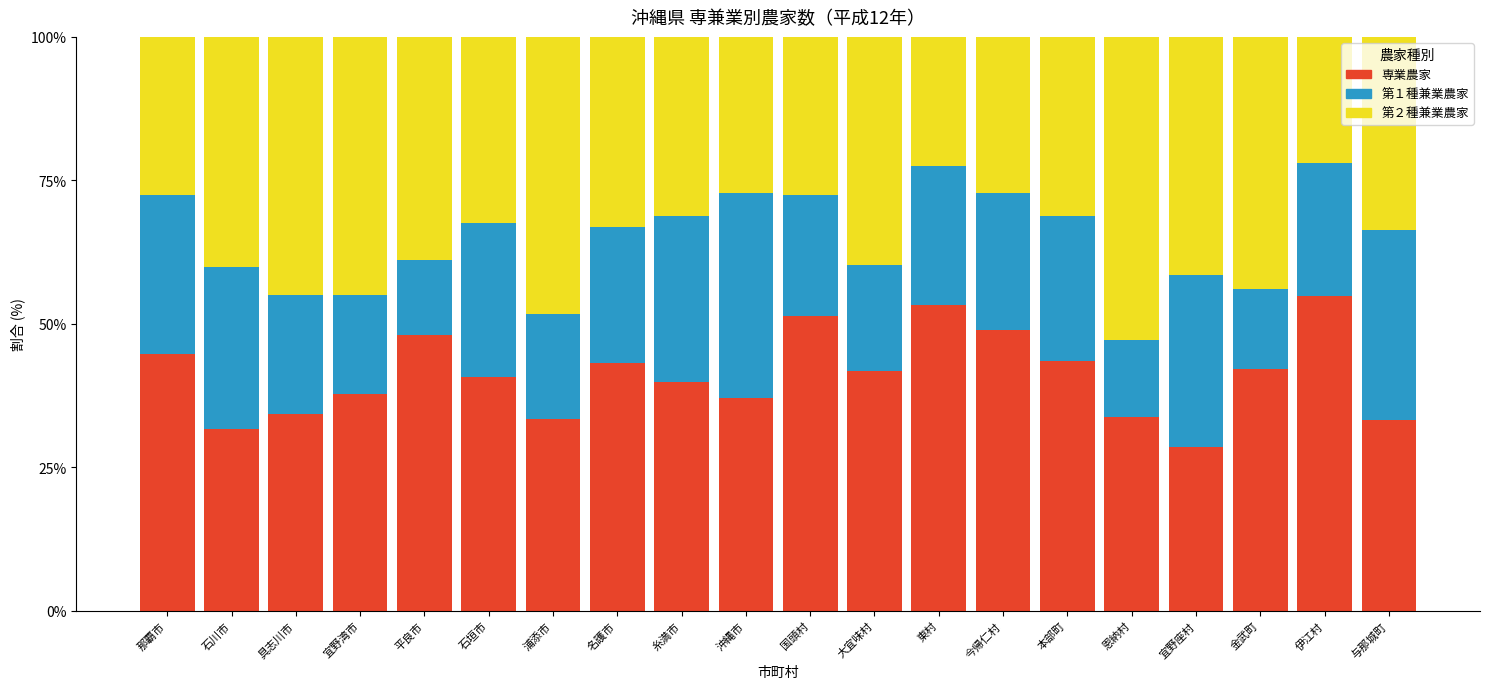

The 専業農家 series shows 23.4 at 金武町. True or false?

False